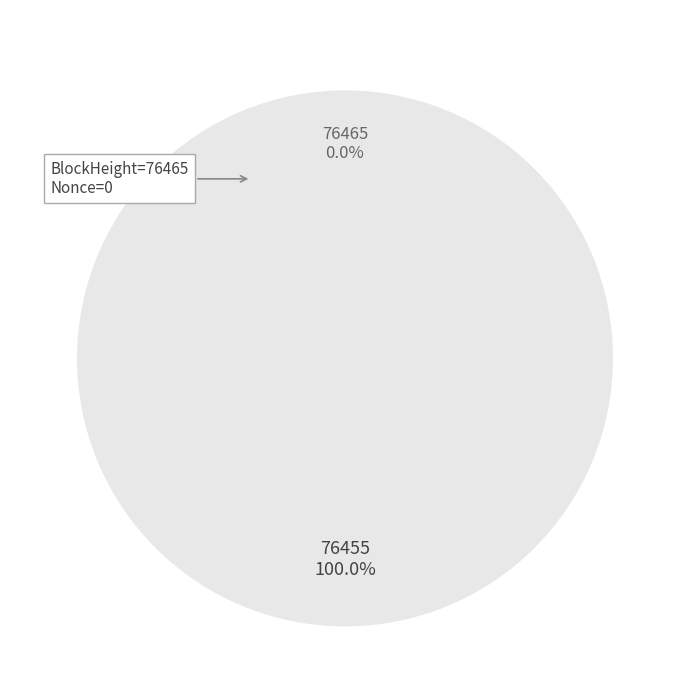

To the nearest percent, what is the difference between the 76465 and 76455 slice percentages?

100%